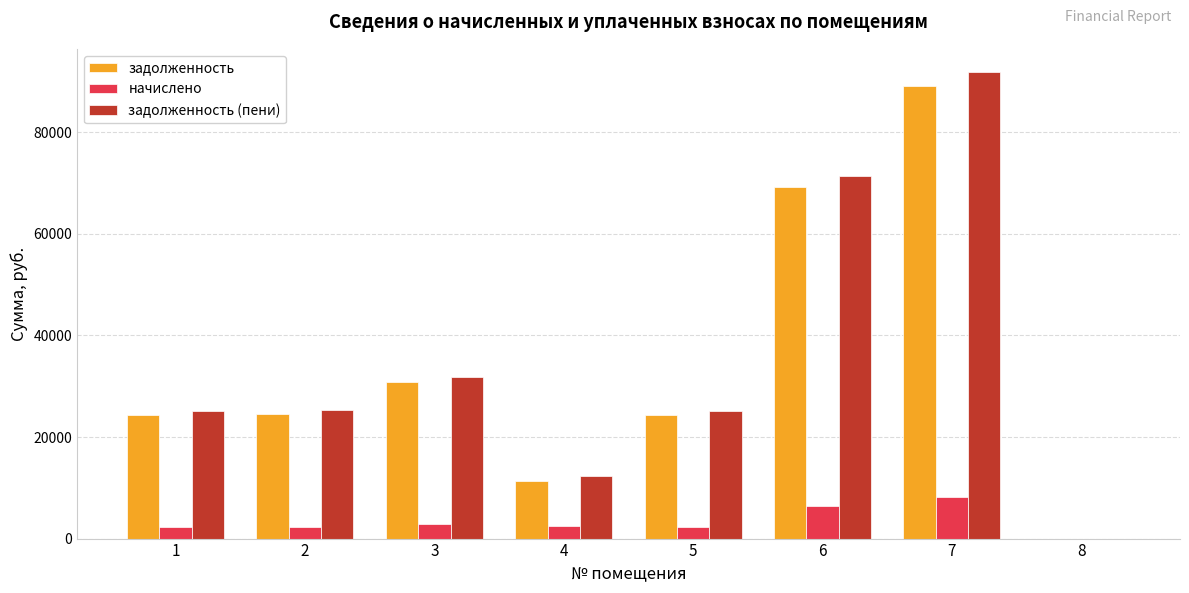

The задолженность series shows 30864.0 at 3. True or false?

True